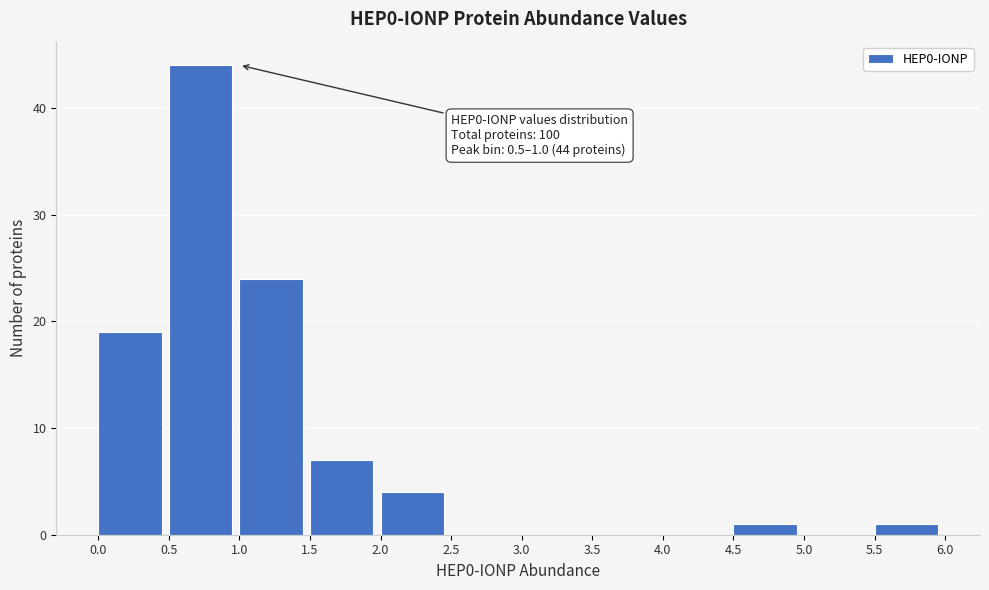

Over which range of the x-axis is the bar tallest?

0.5 to 1.0